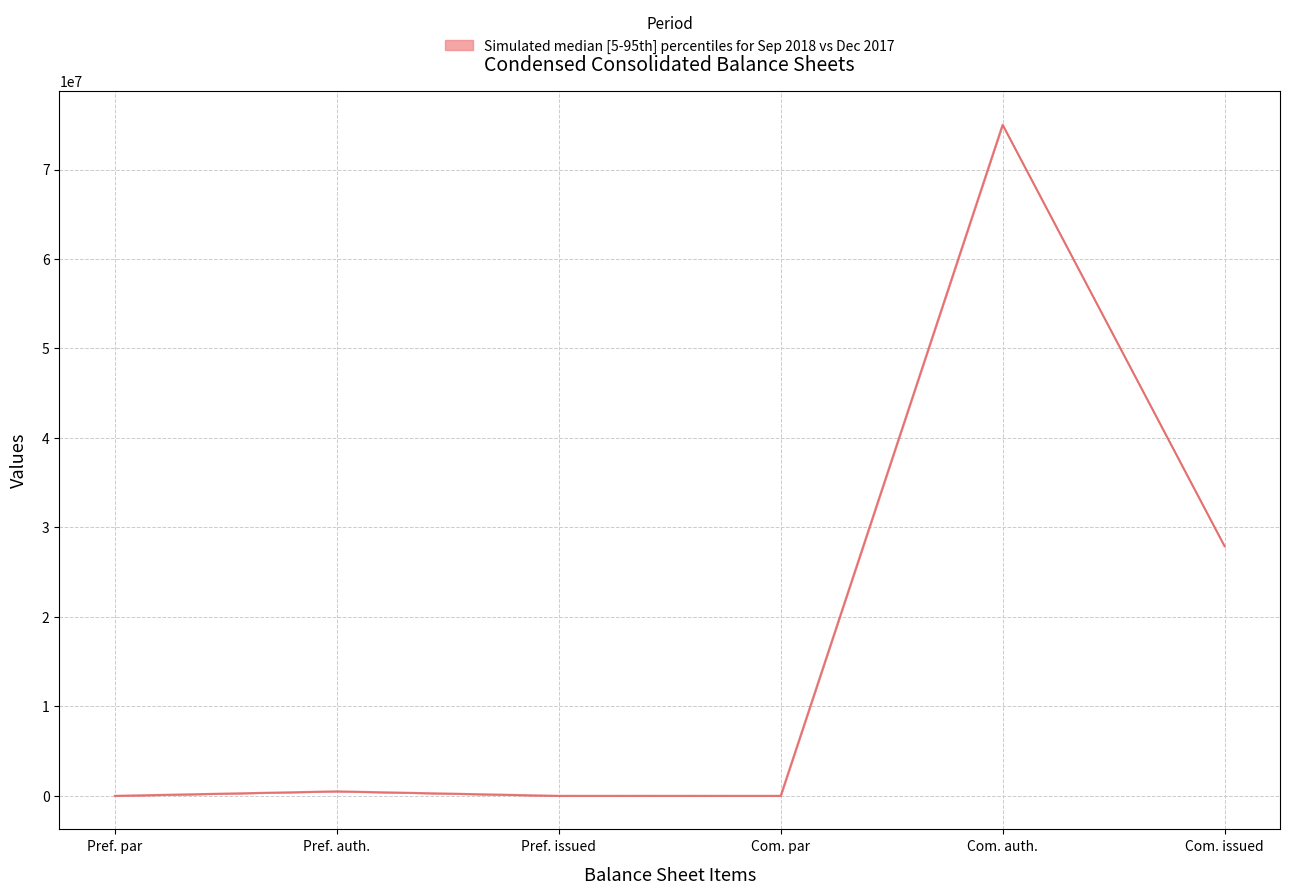

Between Com. issued and Pref. auth., which is larger?

Com. issued